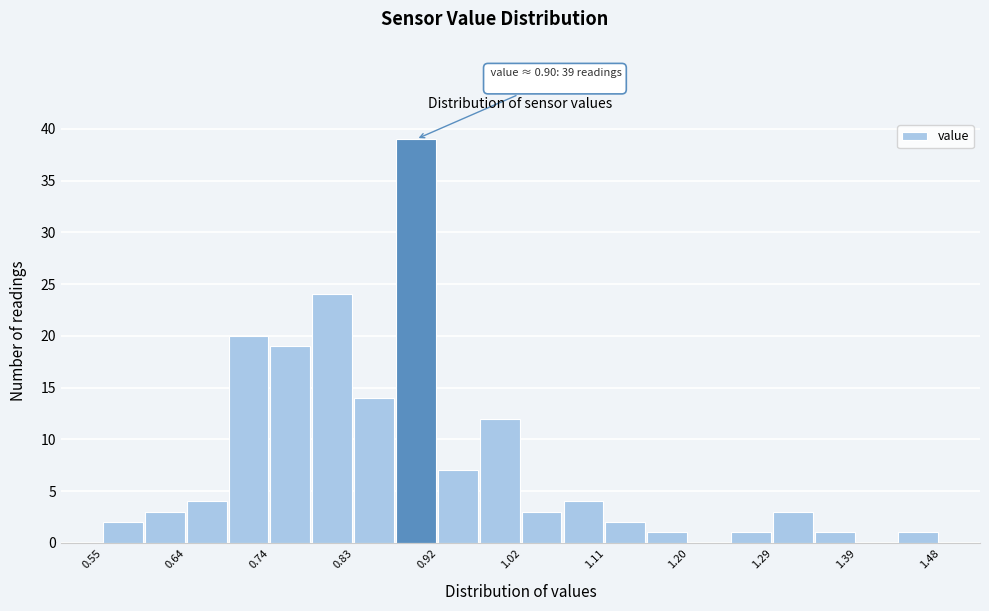

Over which range of the x-axis is the bar tallest?

0.88 to 0.92